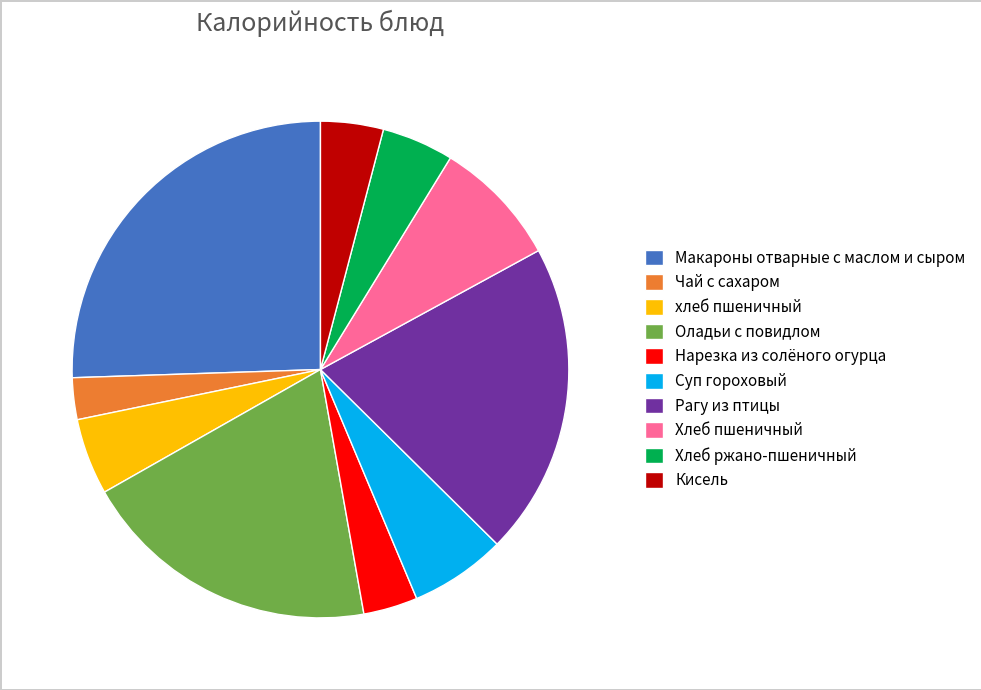

Which slice is the smallest?

Чай с сахаром